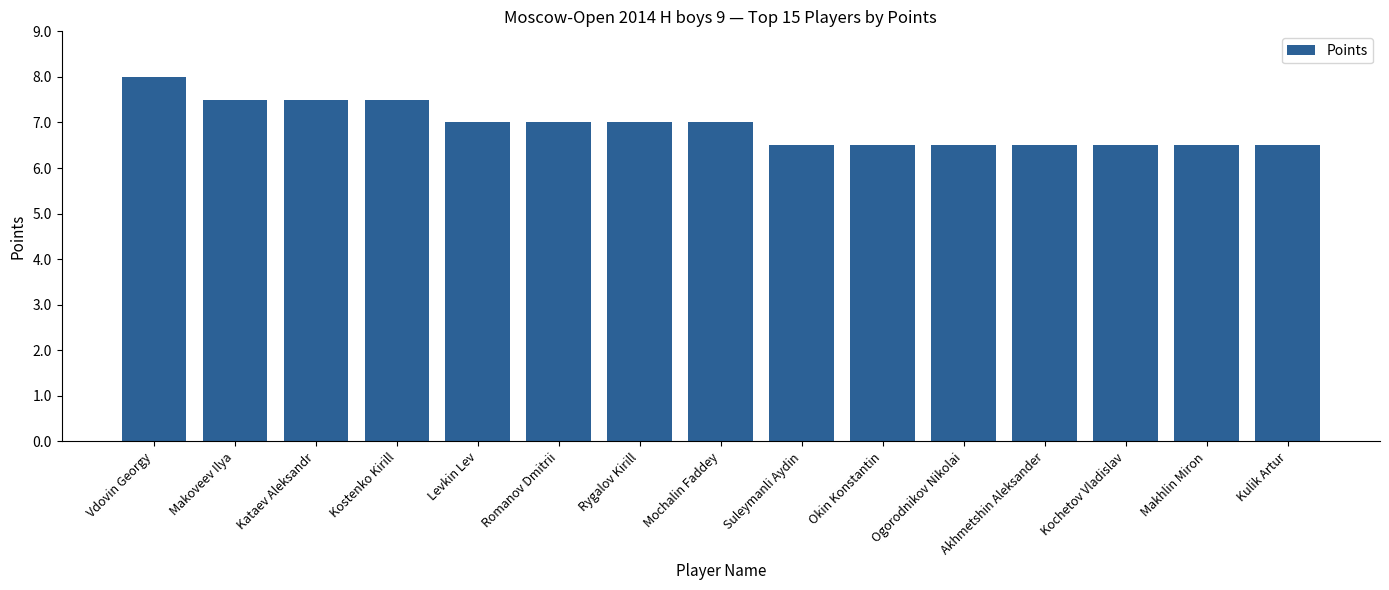

Count the values in the range 6 to 7.

11